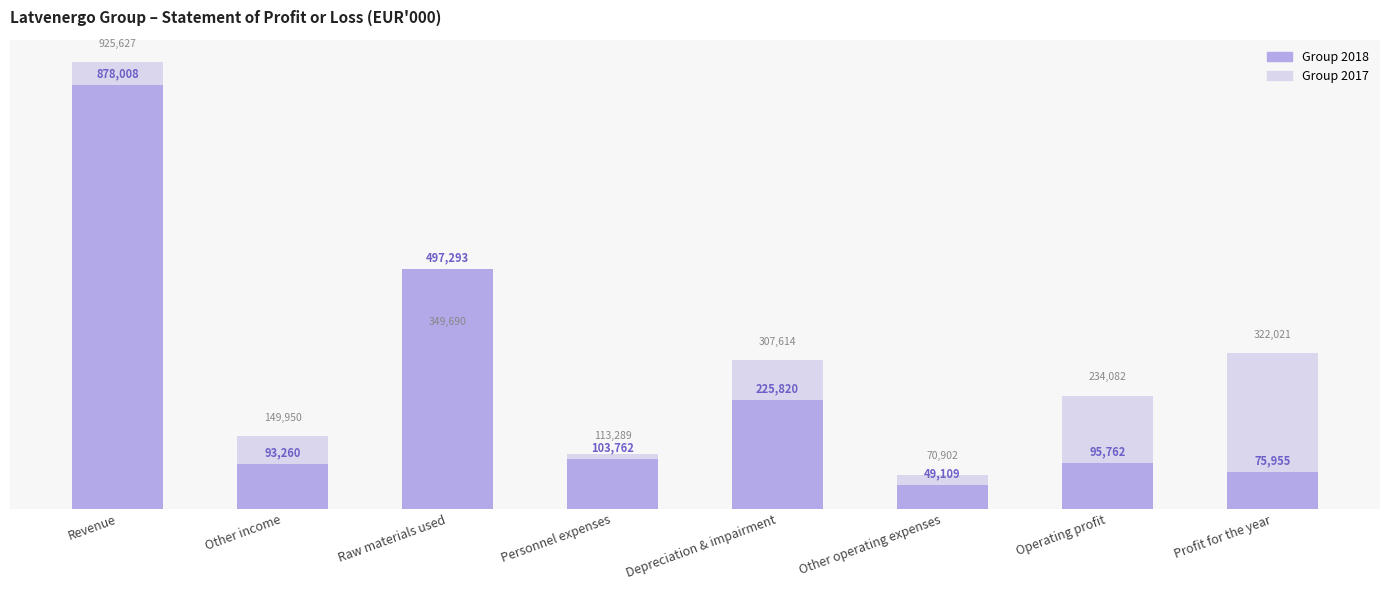

Reading right to left, transcribe all the data shown in this chart.

Group 2017: Profit for the year=322021	Operating profit=234082	Other operating expenses=70902	Depreciation & impairment=307614	Personnel expenses=113289	Raw materials used=349690	Other income=149950	Revenue=925627
Group 2018: Profit for the year=75955	Operating profit=95762	Other operating expenses=49109	Depreciation & impairment=225820	Personnel expenses=103762	Raw materials used=497293	Other income=93260	Revenue=878008